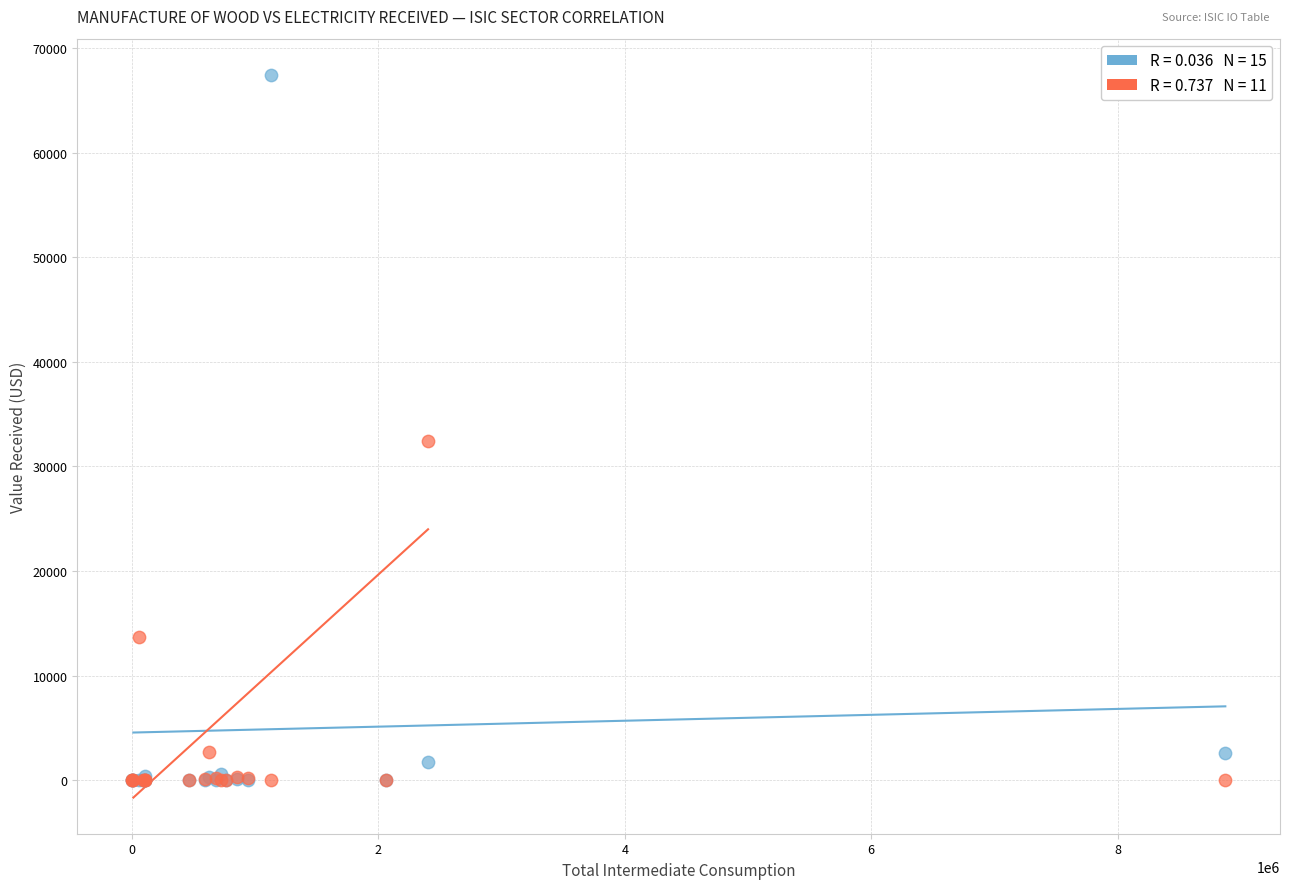

Across all series, what Y value is closest to 33728?

32422.9